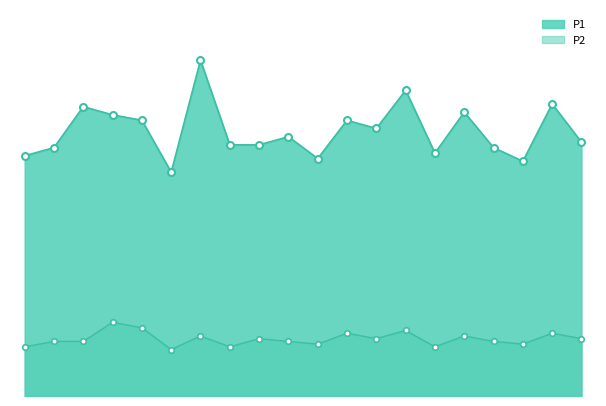

Between 01:00 and 01:25, which is larger?

01:00